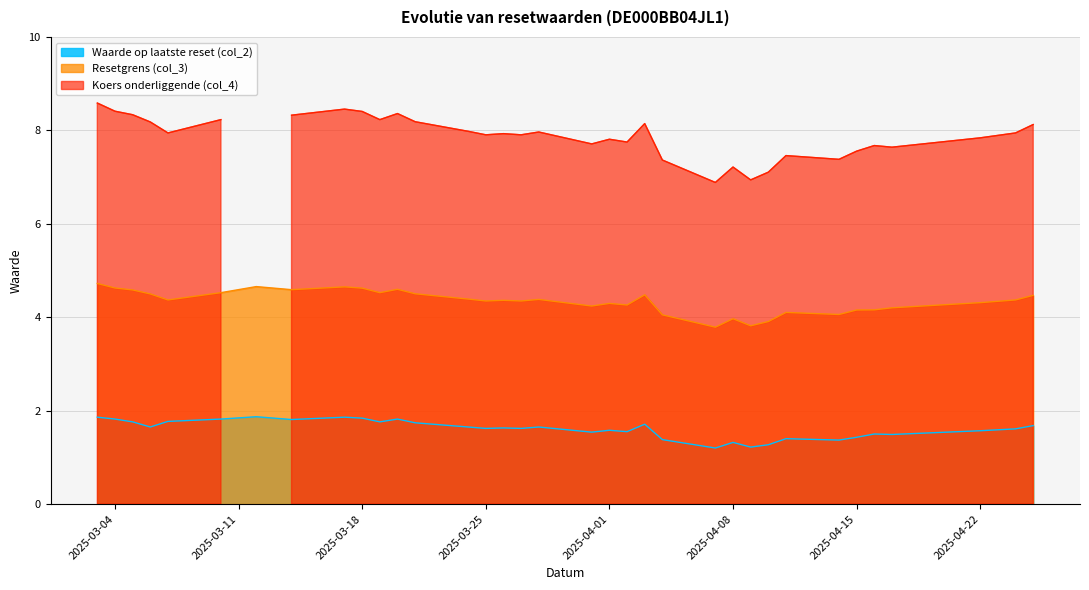

What is the minimum value for Resetgrens (col_3)?

3.8